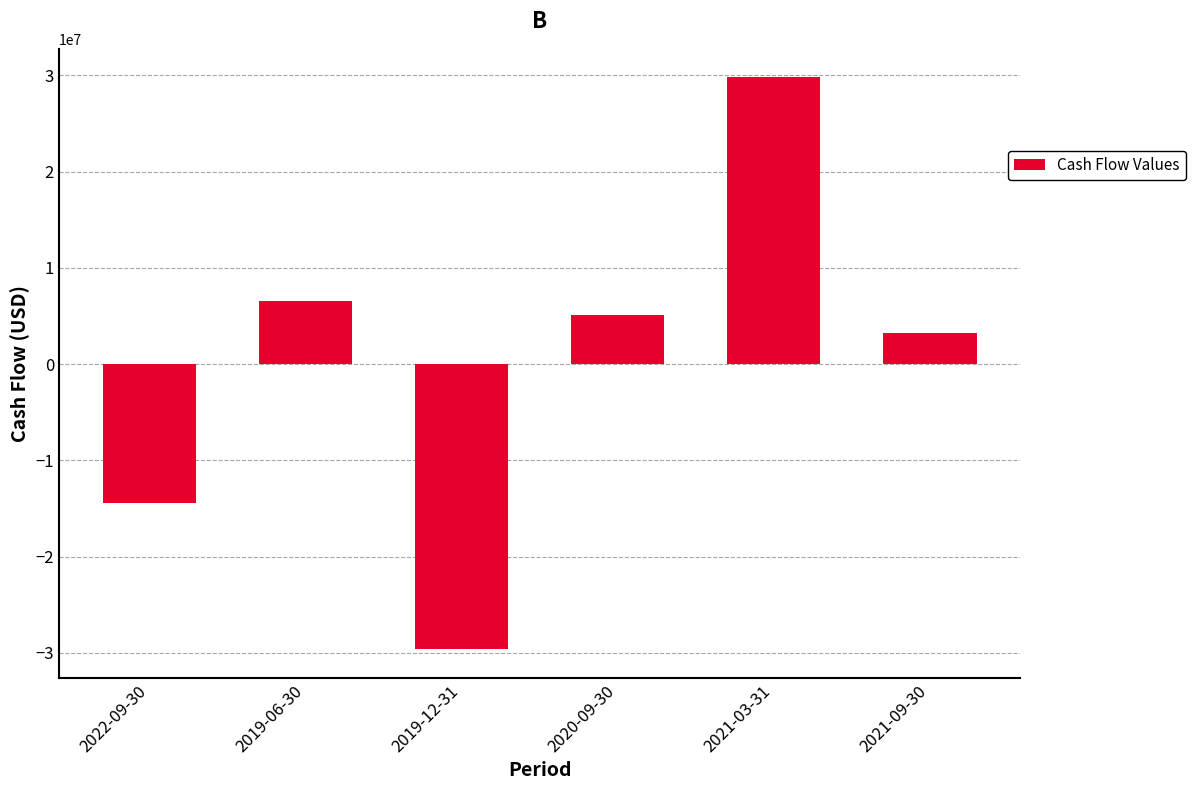

What is the label of the 3rd bar from the left?

2019-12-31